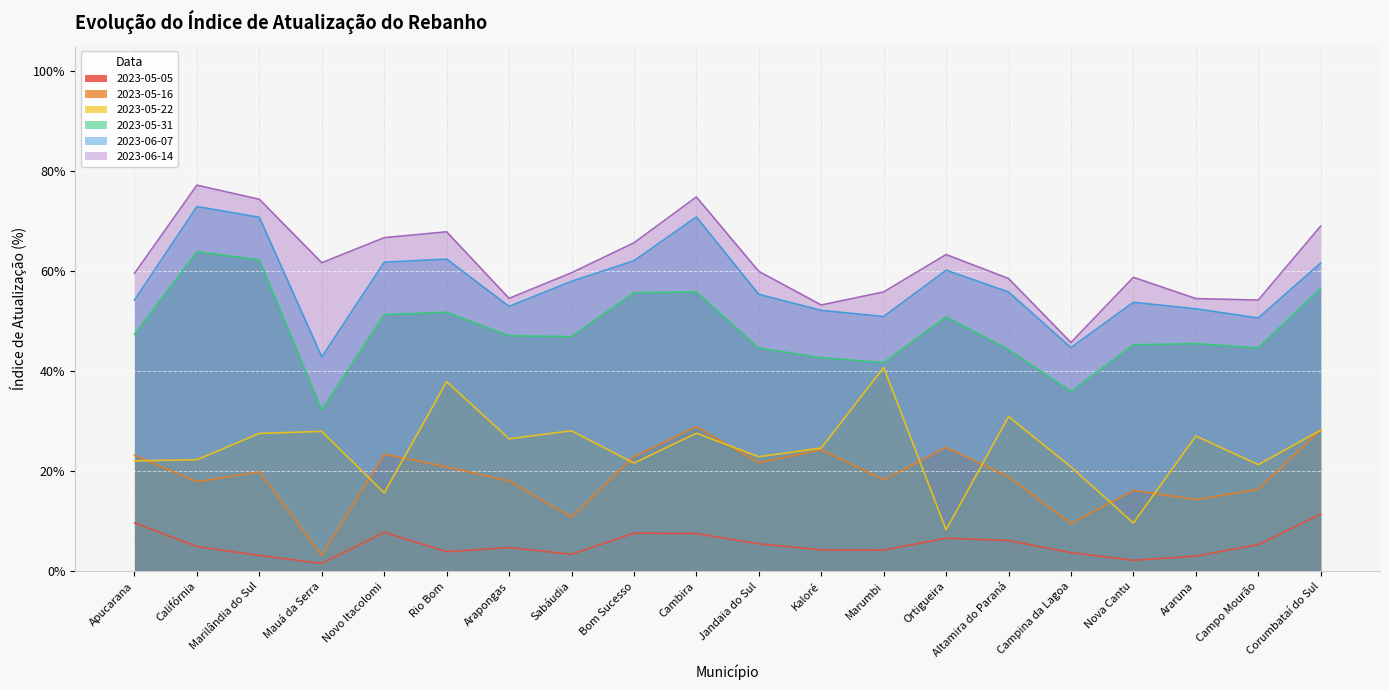

What is the sum of all 2023-05-31 values?

9.7